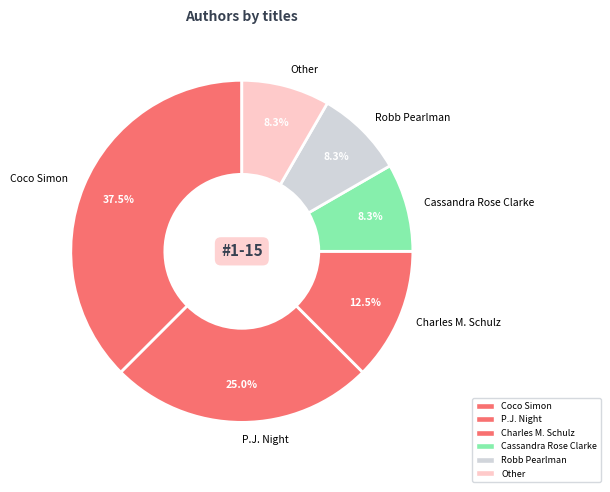

Approximately how many times larger is the value at Robb Pearlman compared to Other?

1.0